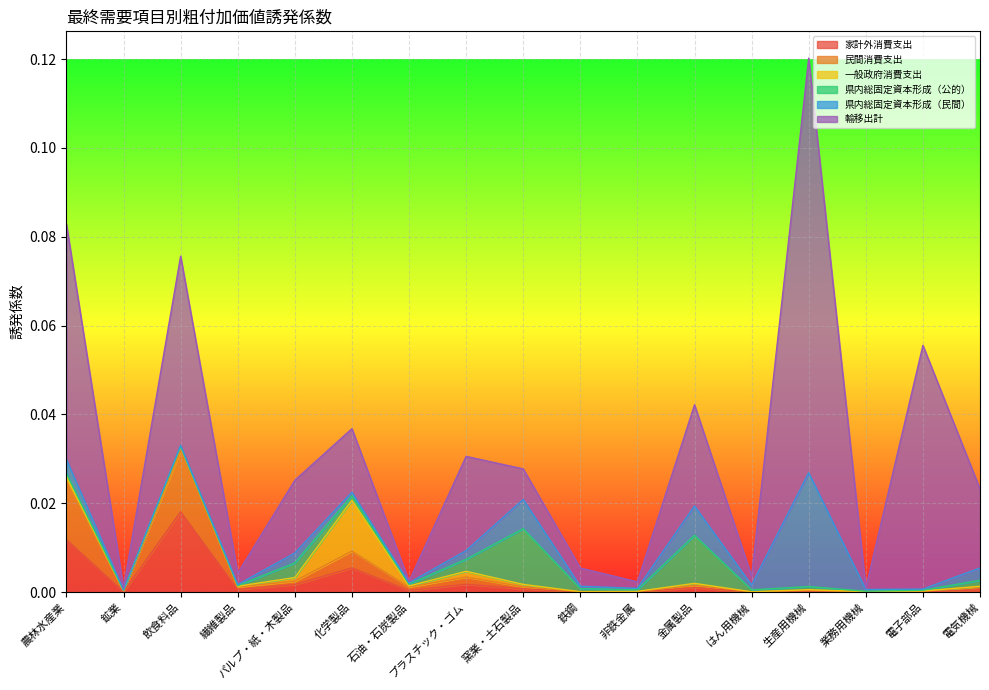

How many distinct data groups are displayed?

6